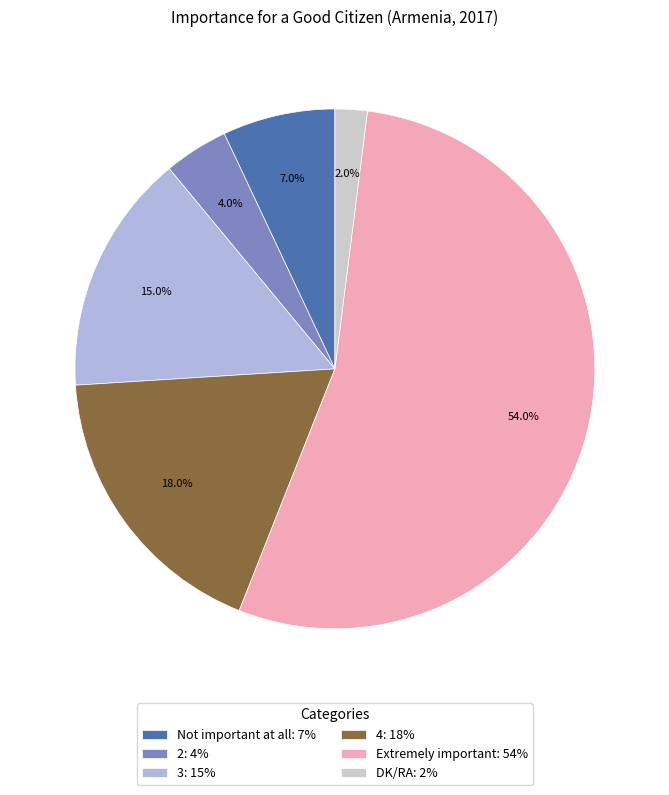

Which has a higher value, 4 or Extremely important?

Extremely important